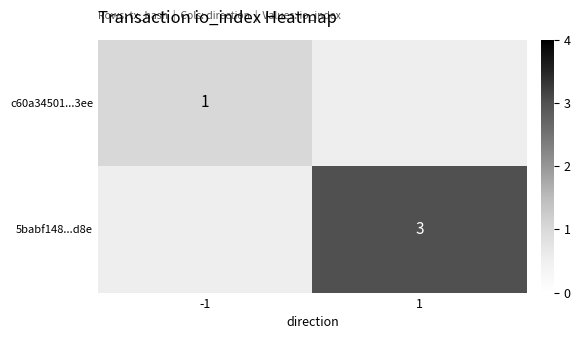

Is it true that c60a34501...3ee equals 0.4 at -1?

False